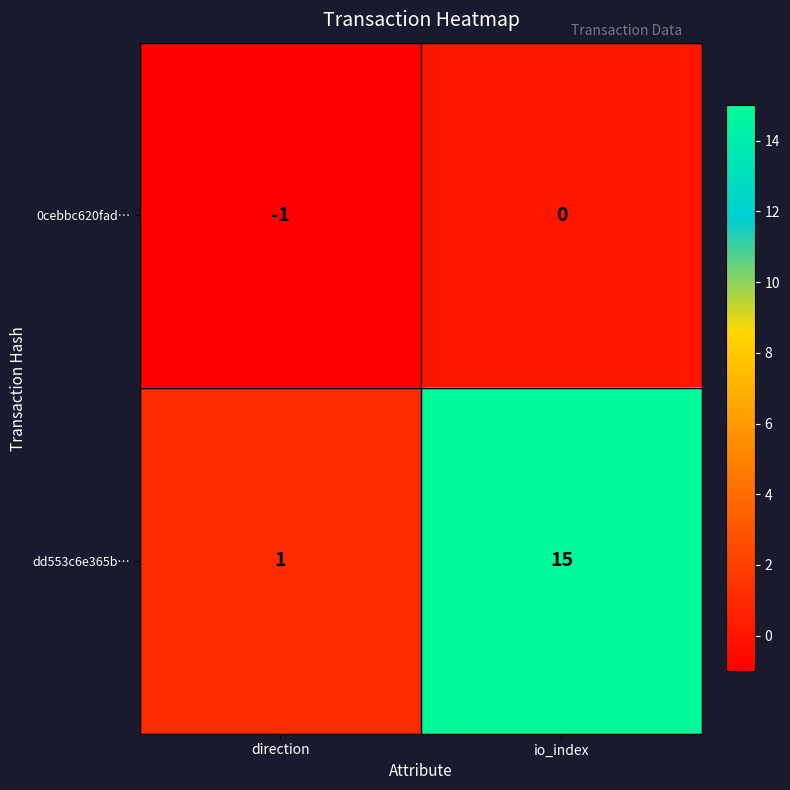

What is the spread (max minus min) of values at io_index?

15